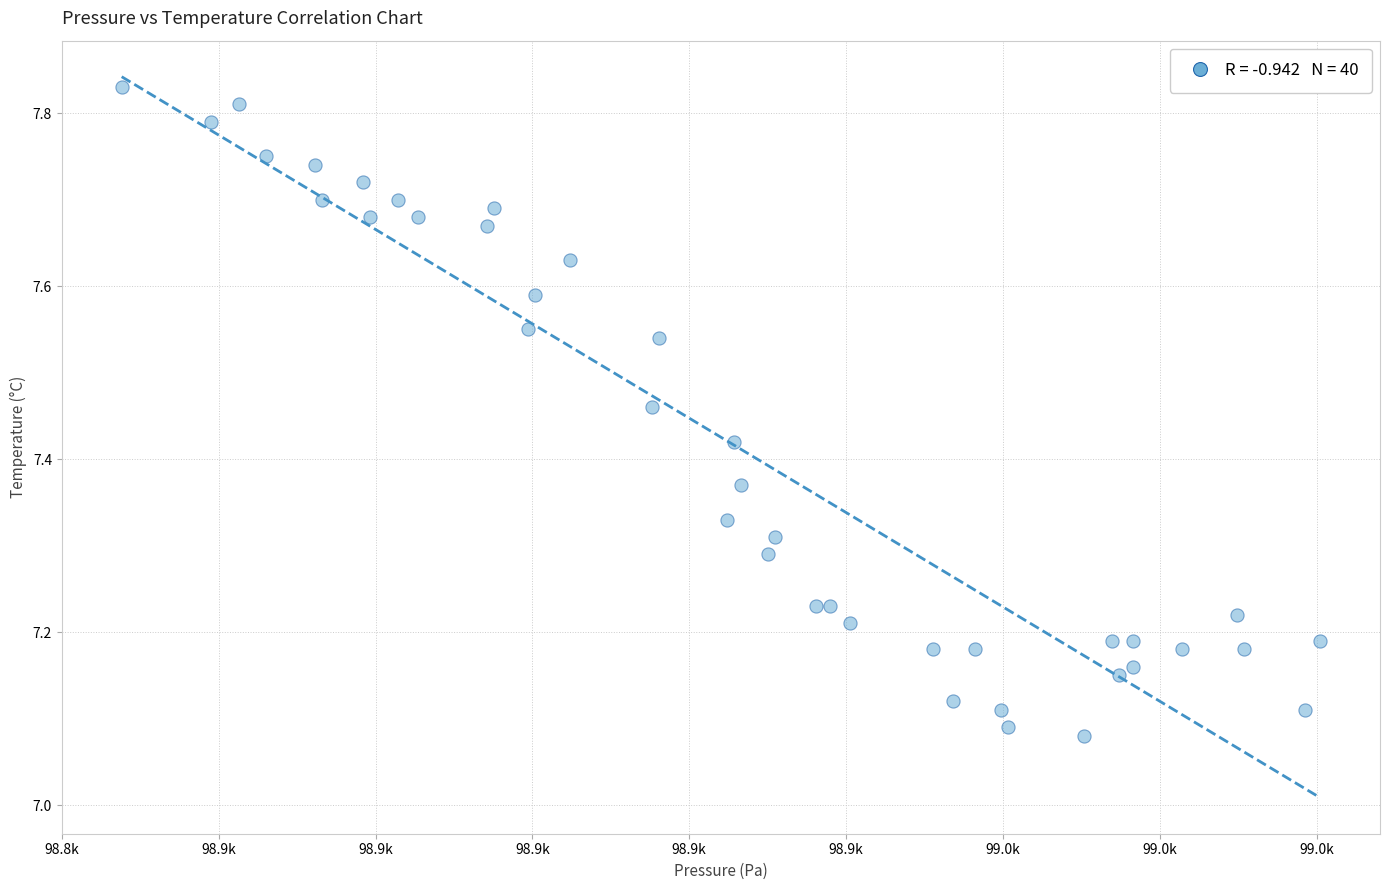

What is the range of X values (max minus min)?

152.8